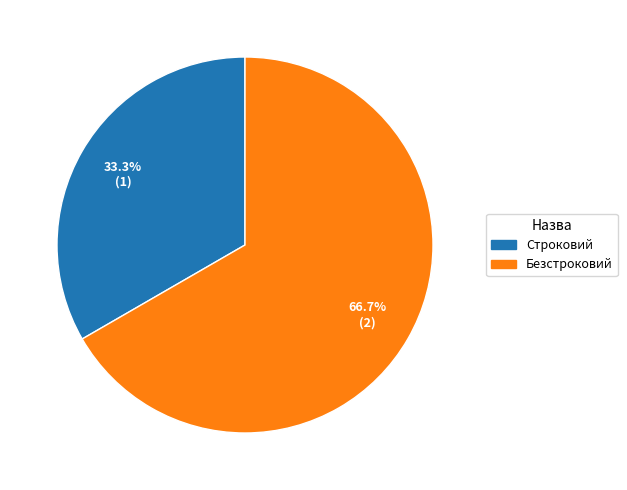

How many slices are in this pie chart?

2